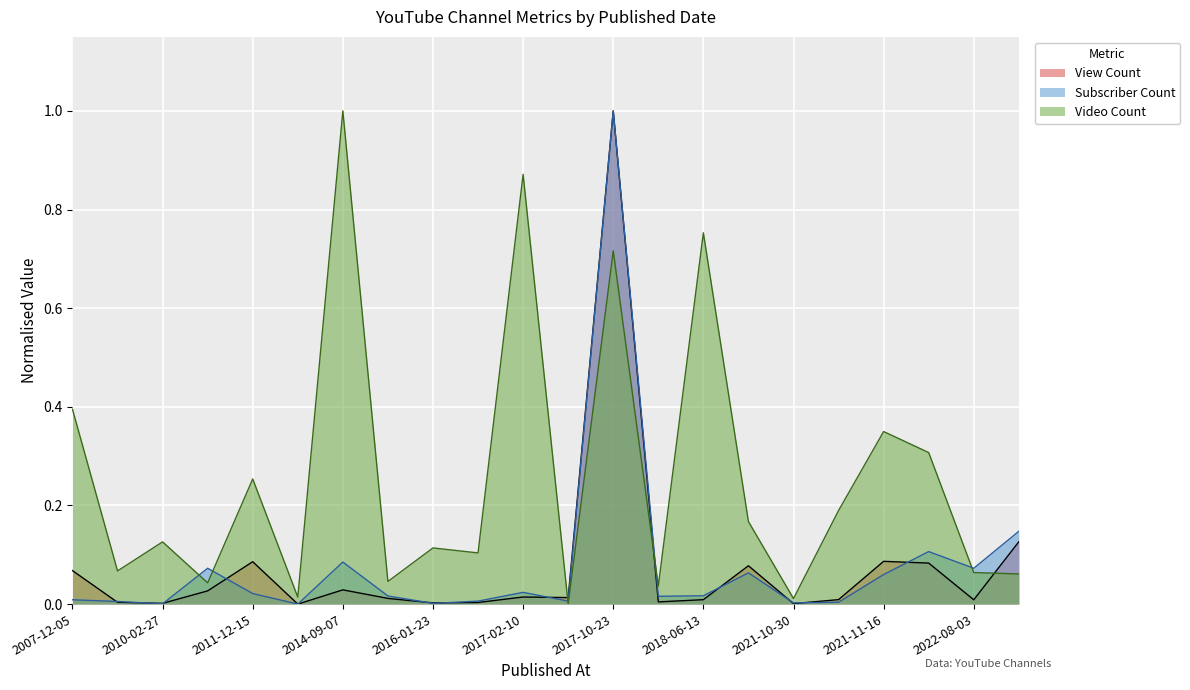

What is the label of the 18th point from the left?

2021-11-09